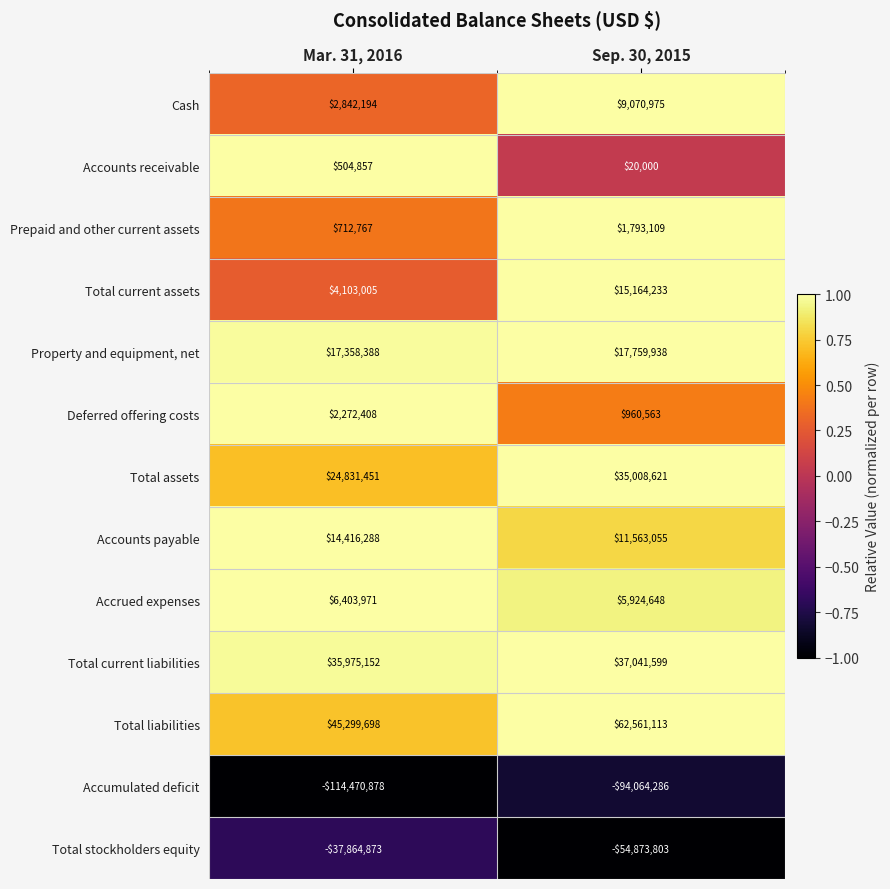

Which series has the largest total across all categories?

Total liabilities